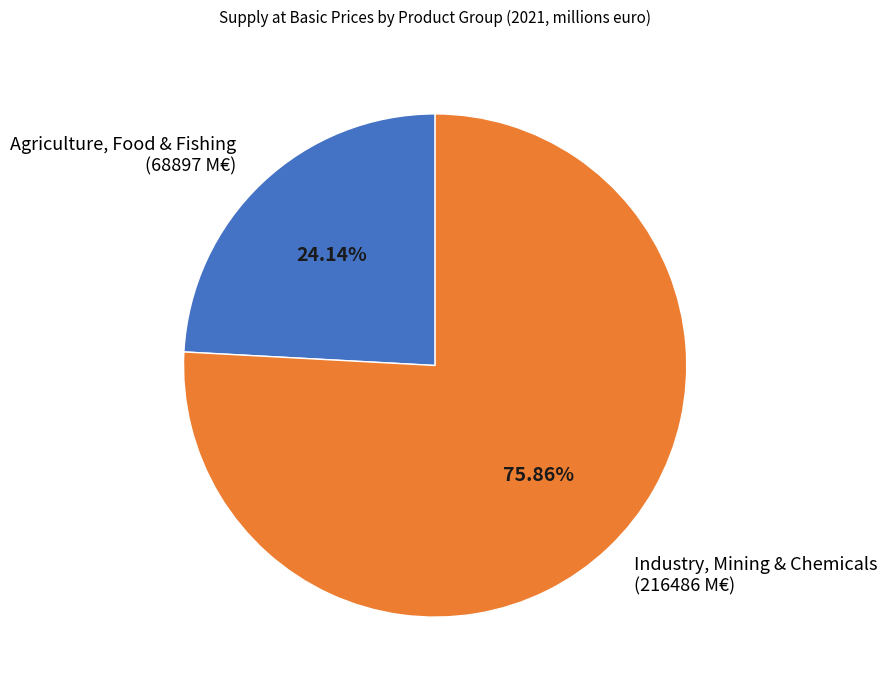

Approximately how many times larger is the value at Agriculture, Food & Fishing compared to Industry, Mining & Chemicals?

0.3